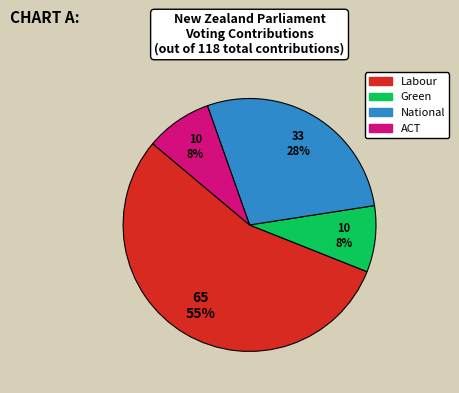

How many segments does this pie chart have?

4